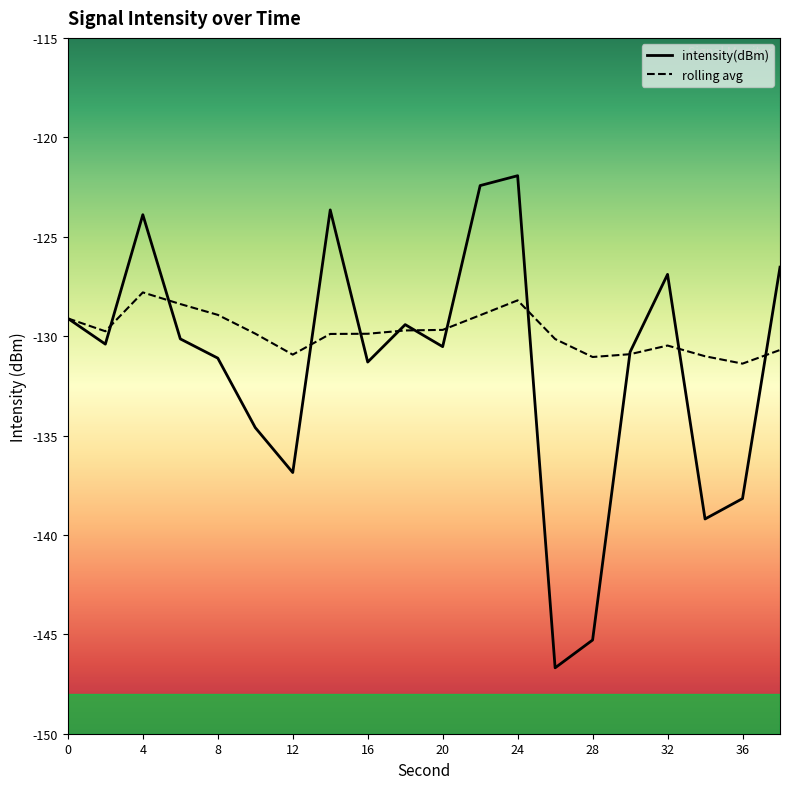

Which series ends up on top after the final intersection of intensity(dBm) and rolling_avg?

intensity(dBm)